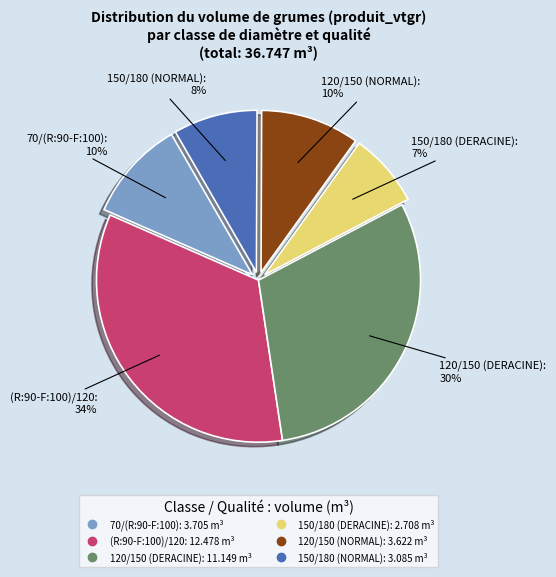

Count the number of slices in the pie.

6